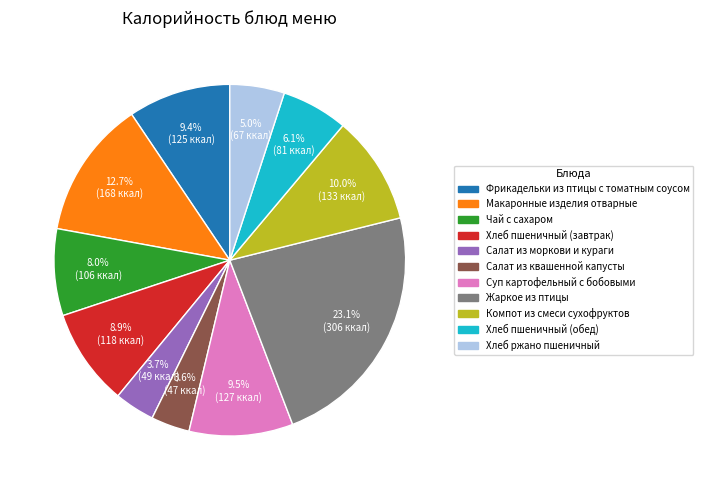

How many segments does this pie chart have?

11